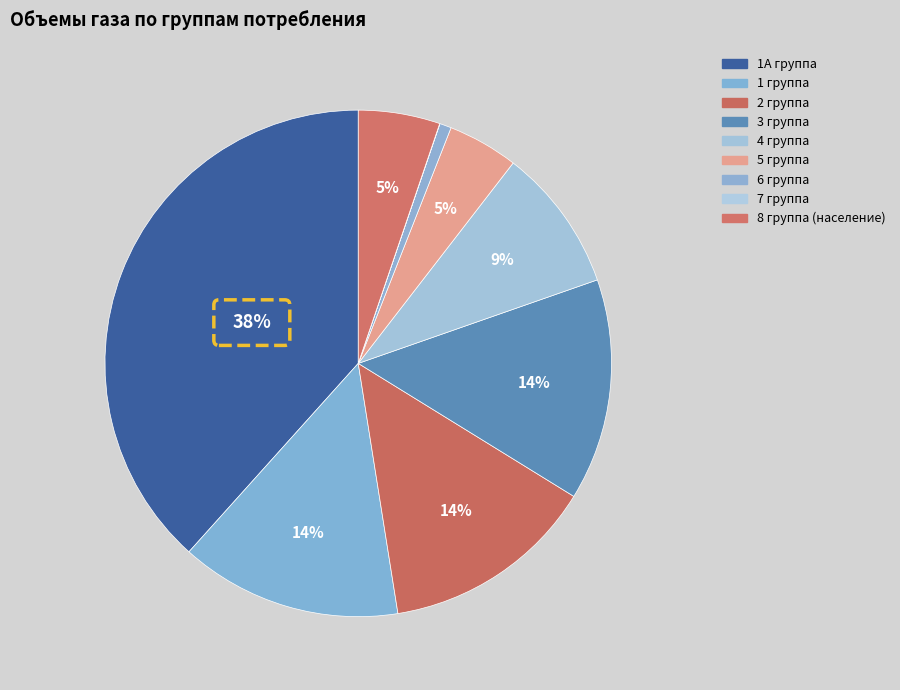

Rank the categories by value from highest to lowest.

1А группа, 1 группа, 3 группа, 2 группа, 4 группа, 8 группа (население), 5 группа, 6 группа, 7 группа